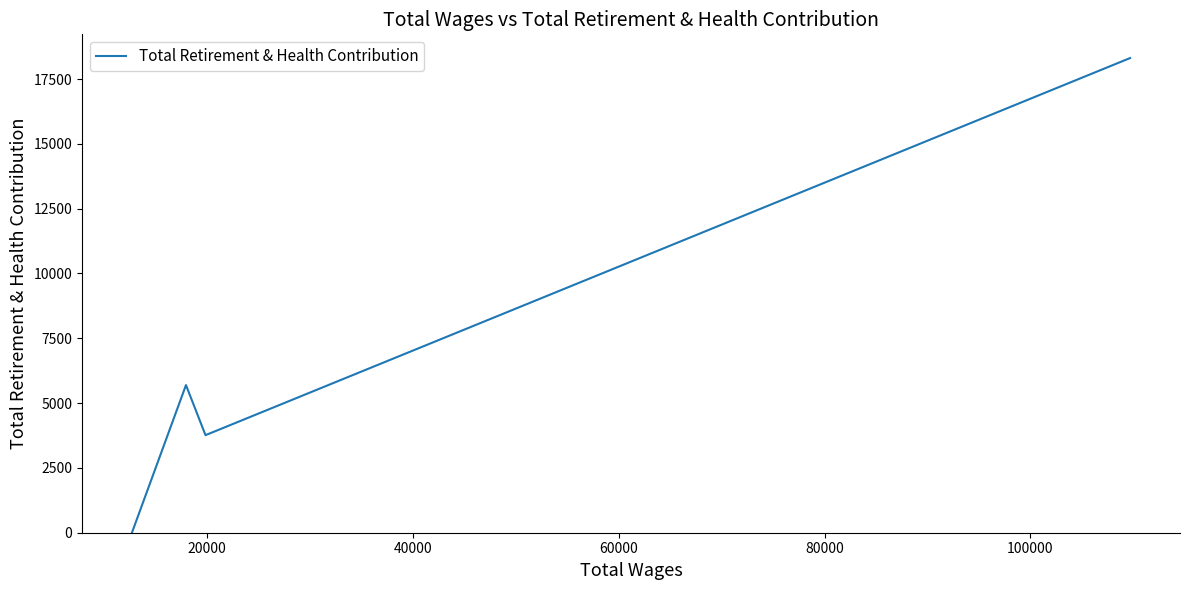

Reading left to right, extract all data points from this chart.

0	5695	3763	18308